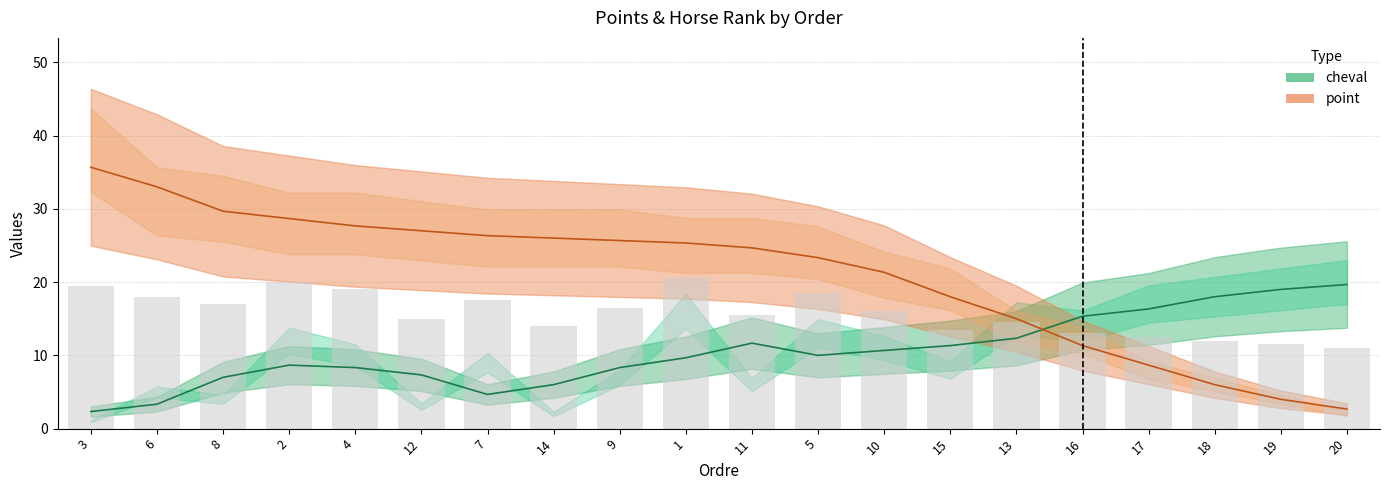

At which label does point first exceed 25?

3